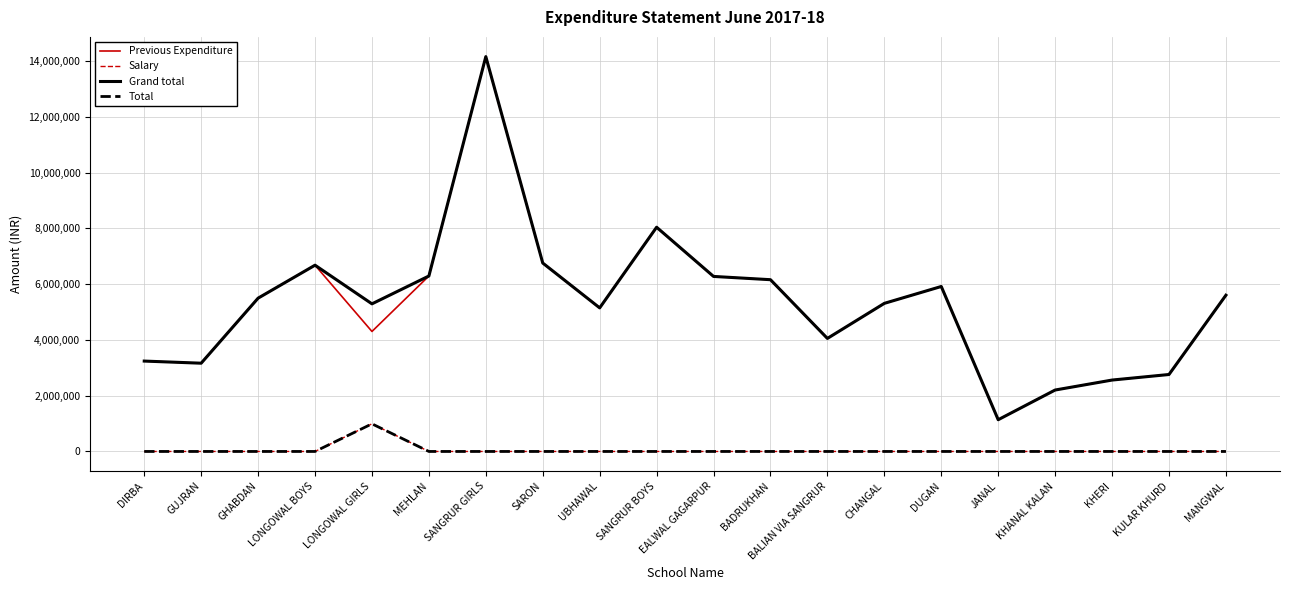

Does the chart display data point markers on the line(s)?

No